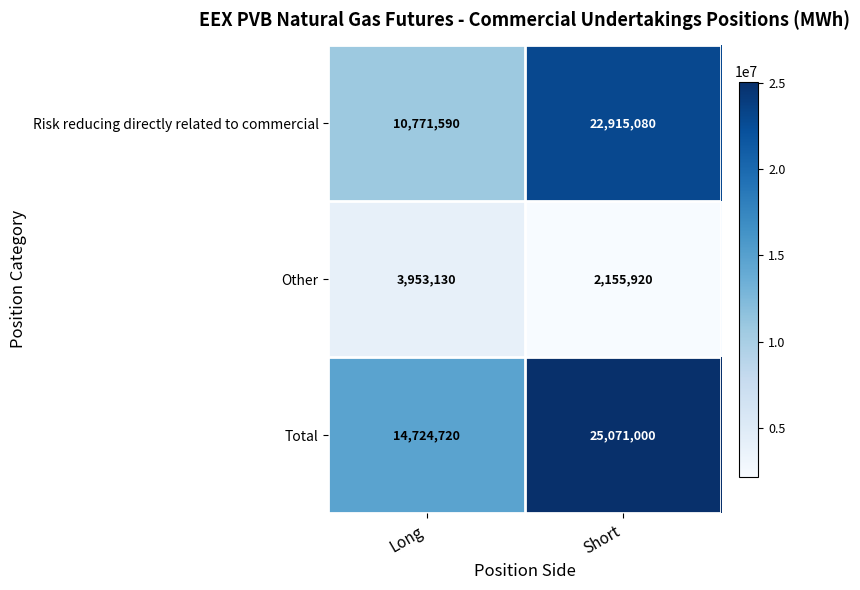

Rank the series by their average value, from highest to lowest.

Total, Risk reducing directly related to commercial, Other